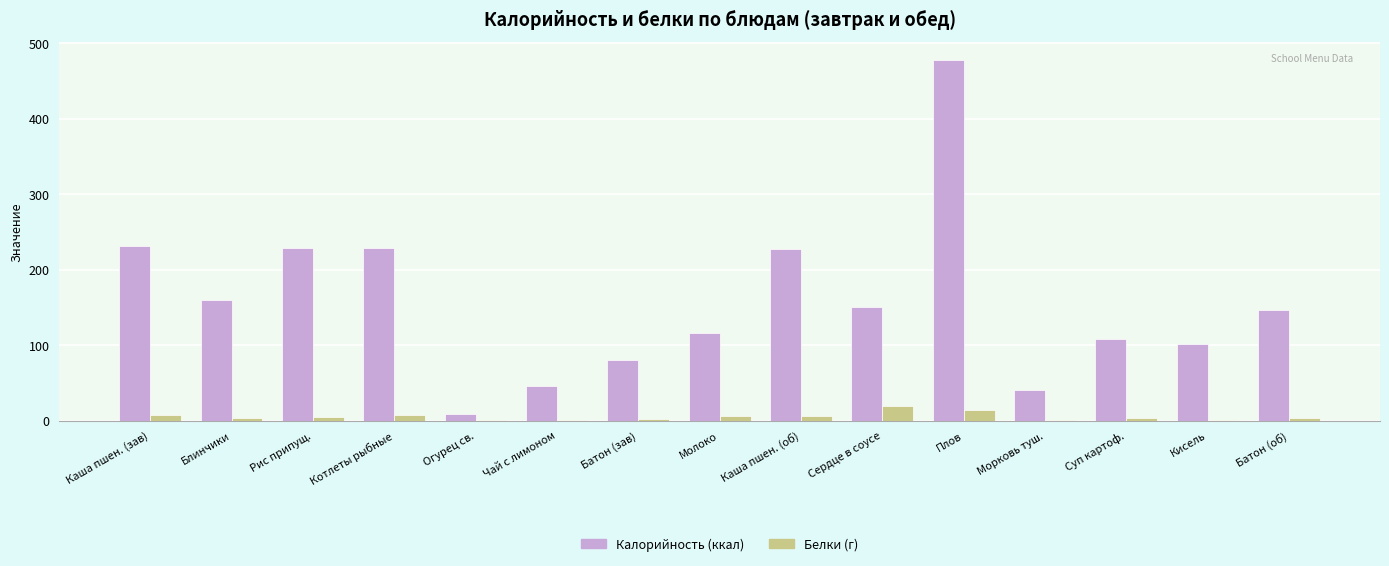

How many distinct data groups are displayed?

2